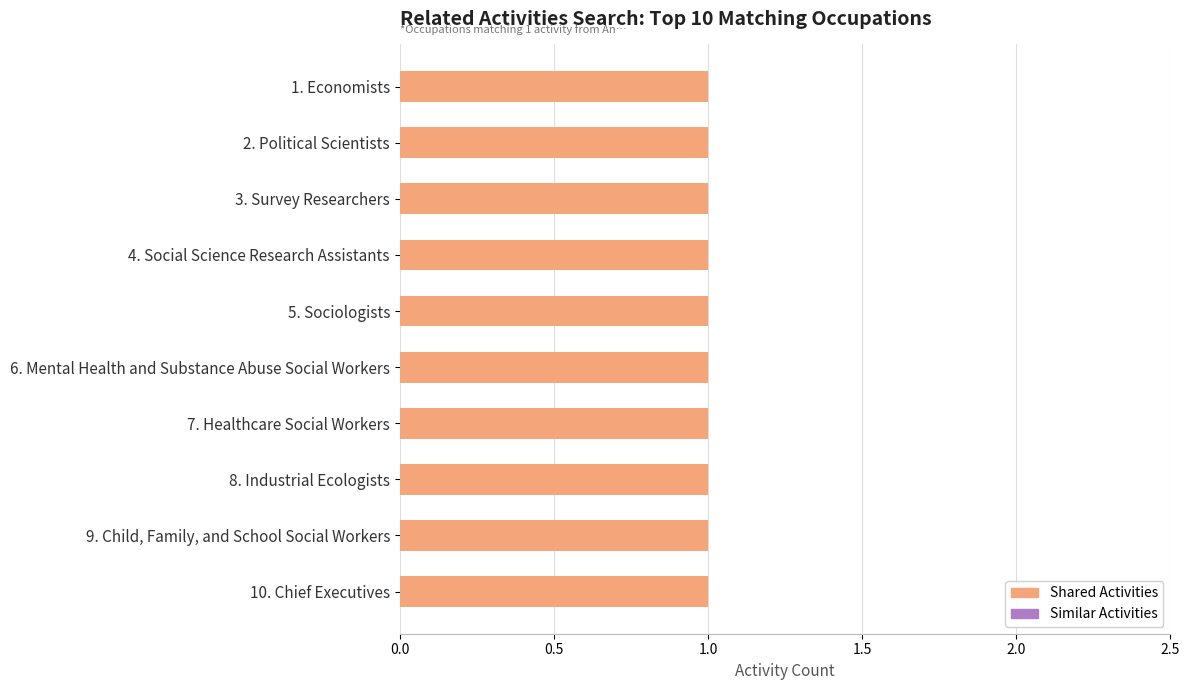

Reading right to left, what are all the values shown in this chart?

Shared Activities: 1	1	1	1	1	1	1	1	1	1
Similar Activities: 0	0	0	0	0	0	0	0	0	0